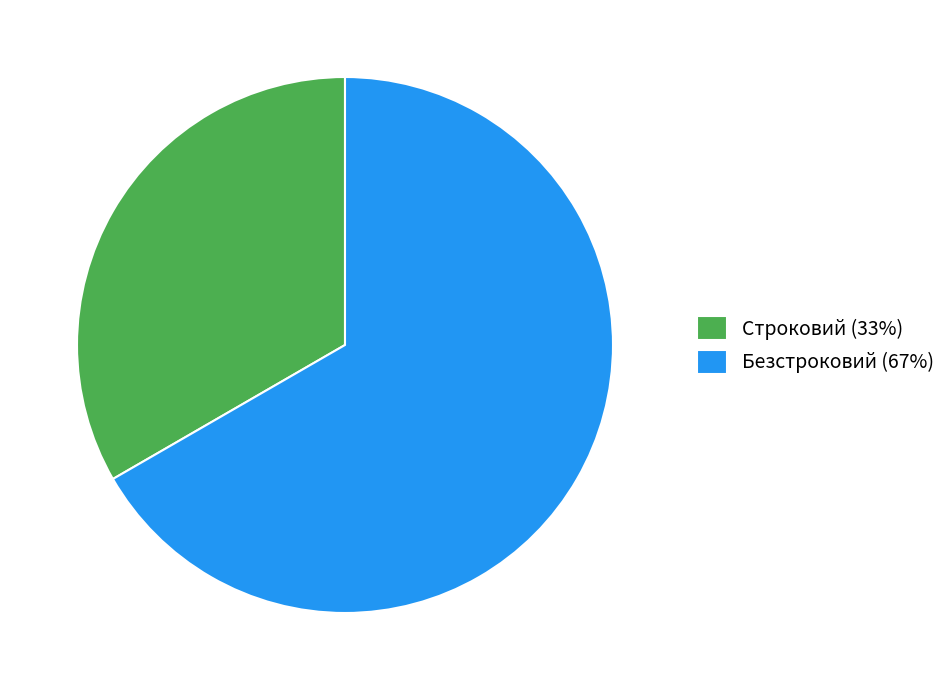

What is the smallest slice in the pie chart?

Строковий